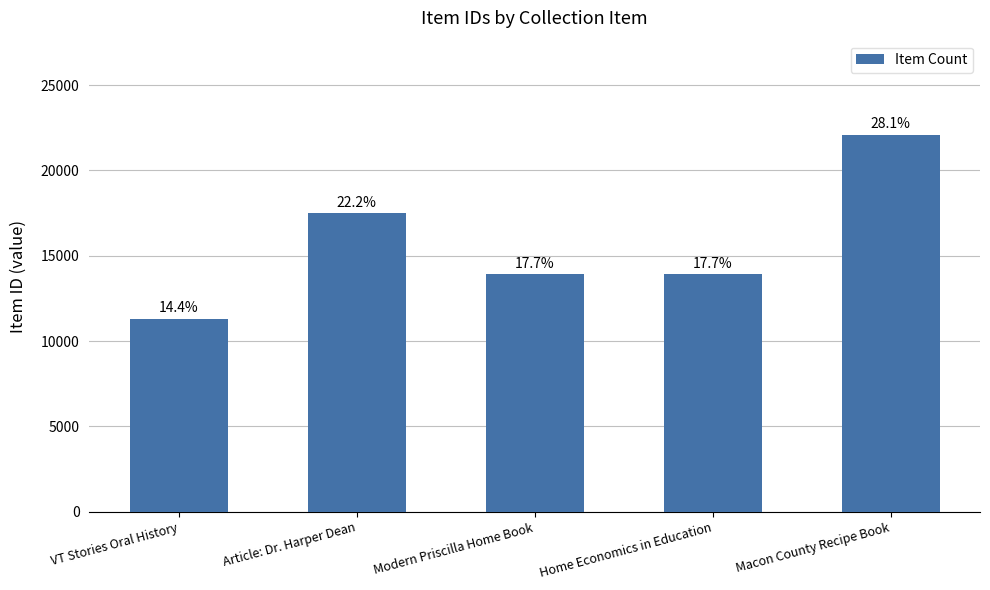

The chart shows a value of 30507 at Macon County Recipe Book. True or false?

False